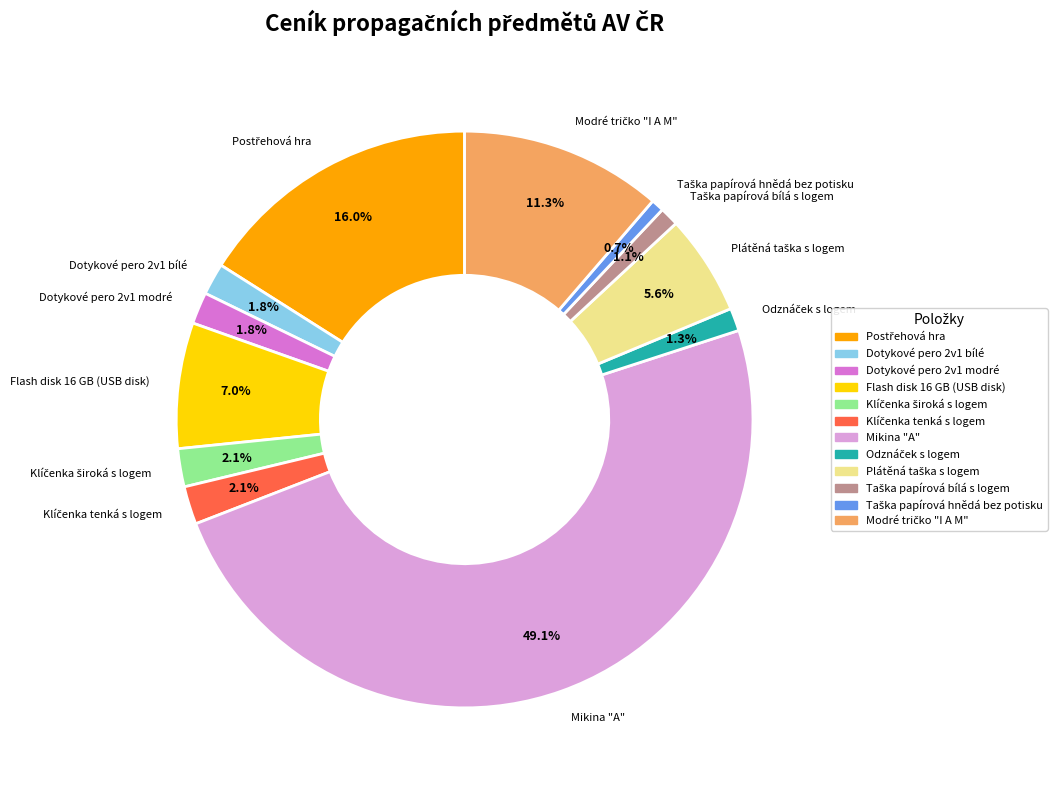

What portion of the pie excludes Flash disk 16 GB (USB disk)?

93.0%